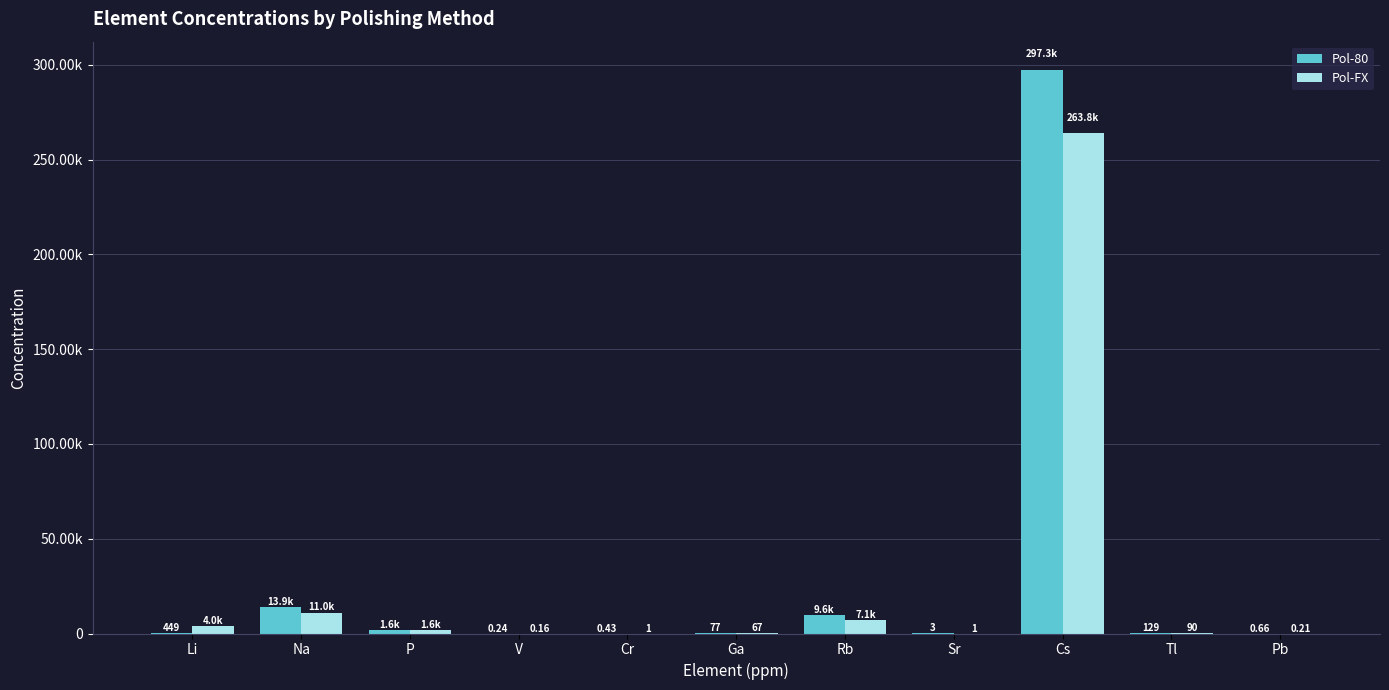

Is the value of Pol-80 at V greater than the value of Pol-FX at Cr?

No